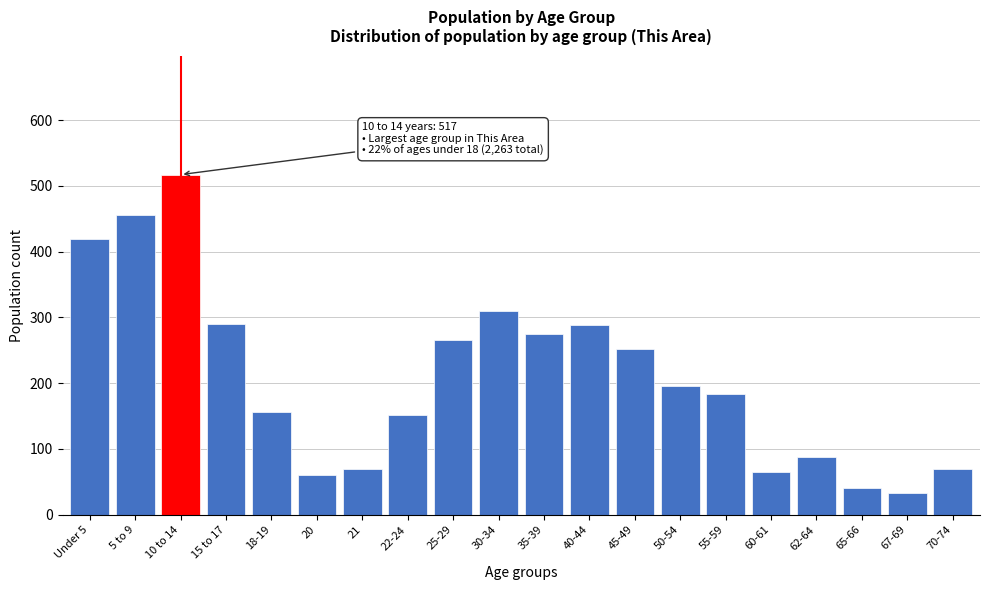

What is the label of the 8th bar from the left?

22-24